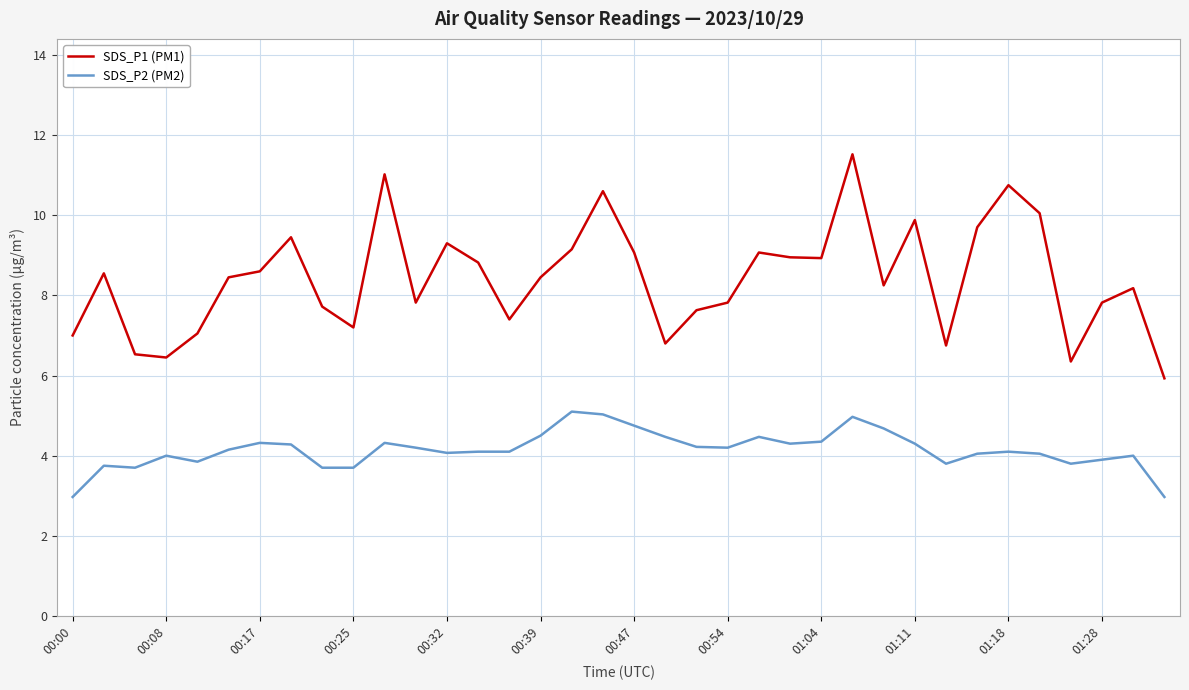

Rank the series by their maximum value, from highest to lowest.

SDS_P1 (PM1), SDS_P2 (PM2)